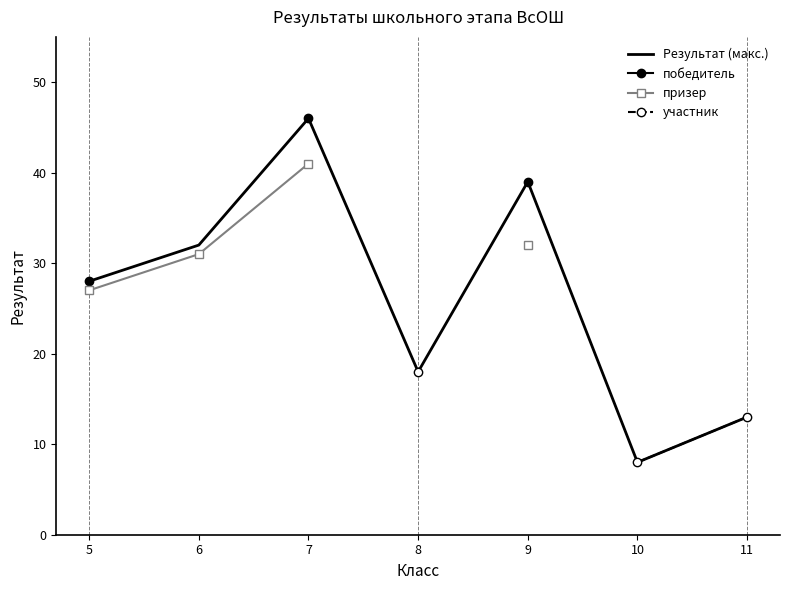

Rank the series at 5 from highest to lowest value.

Результат (макс.), победитель, призер, участник